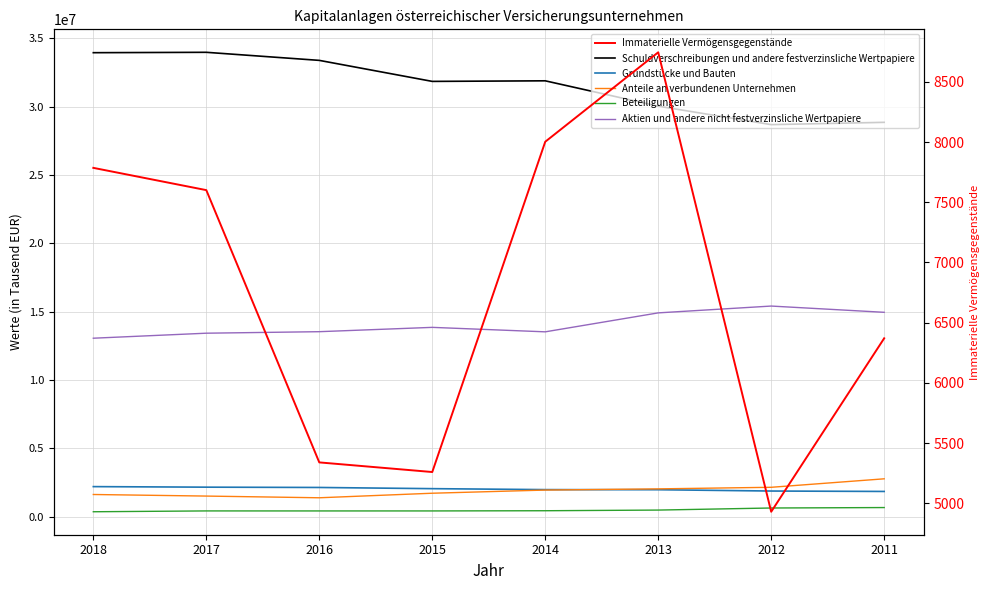

Is this an area chart (filled region under the line)?

No